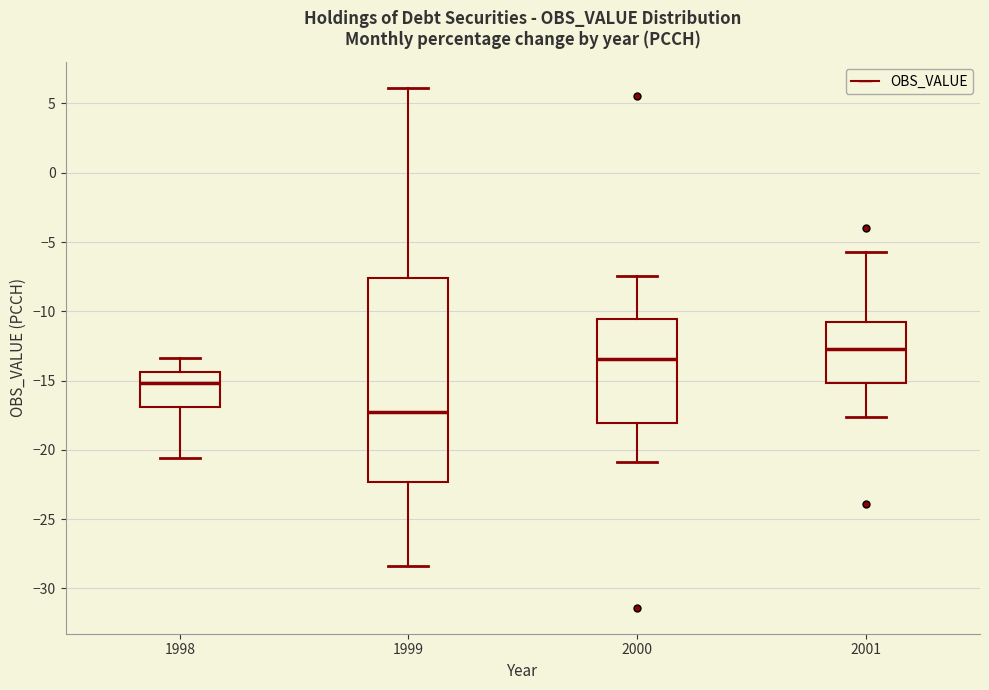

Comparing the boxes themselves (not the whiskers), which one is the tallest?

1999